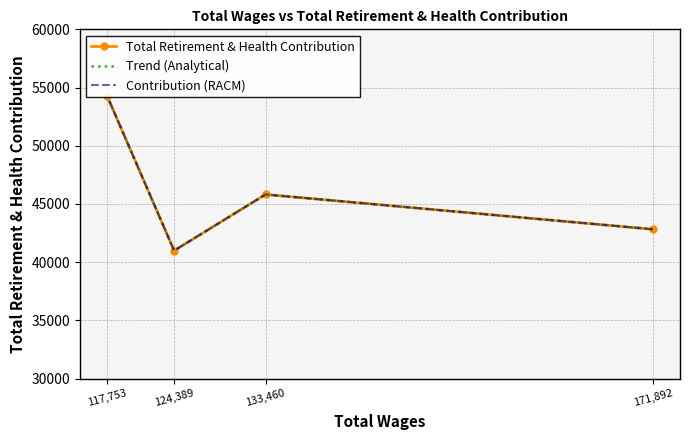

Is it true that Contribution (RACM) equals 42826 at 171,892?

True